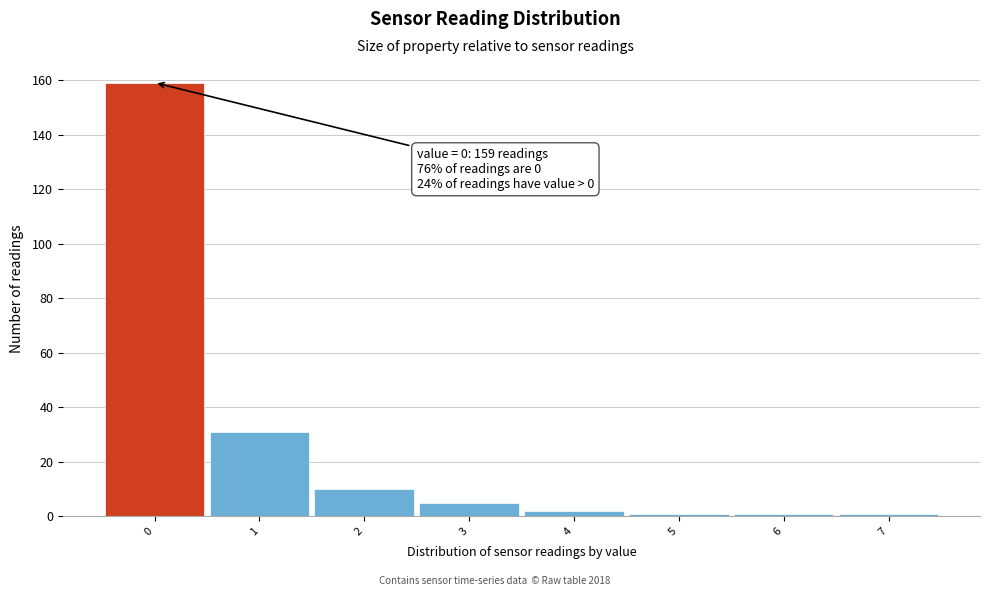

Over which range of the x-axis is the bar tallest?

-0.5 to 0.5